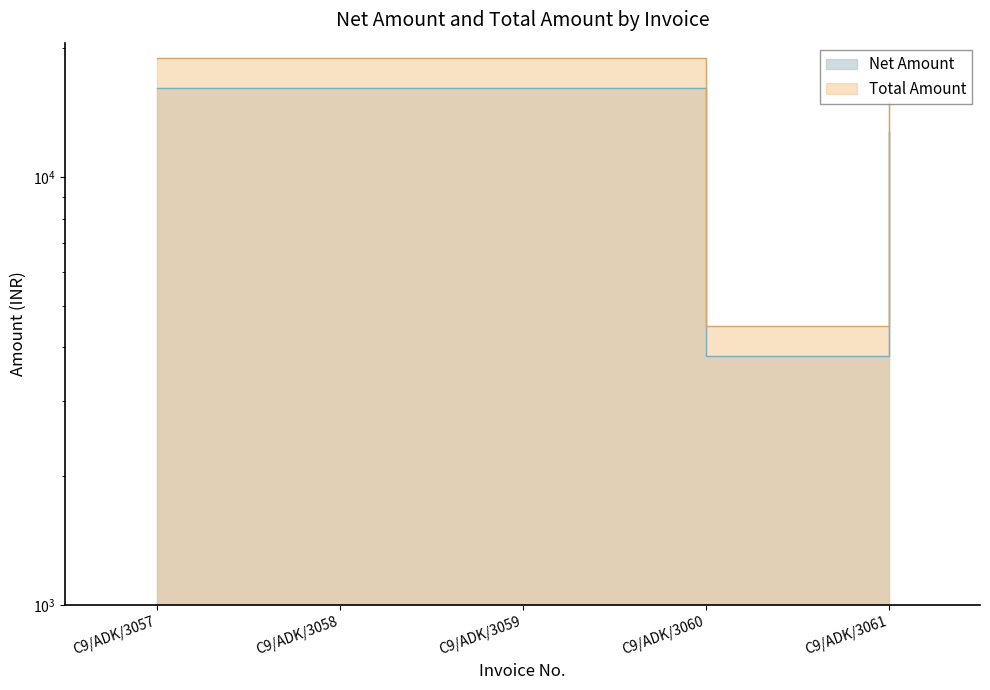

Reading left to right, extract all data points from this chart.

Net Amount: 16101.7	16101.7	16101.7	3813.6	12711.9
Total Amount: 19000.0	19000.0	19000.0	4500.0	15000.0